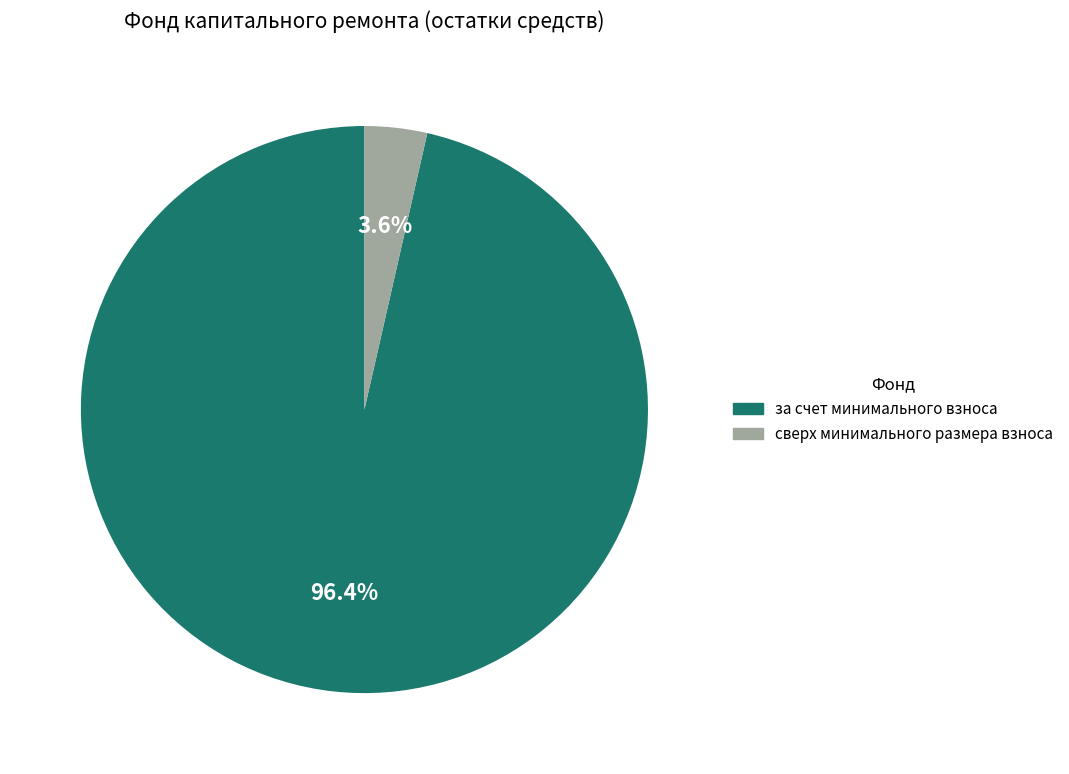

To the nearest percent, what is the combined percentage of сверх минимального размера взноса and за счет минимального взноса?

100%